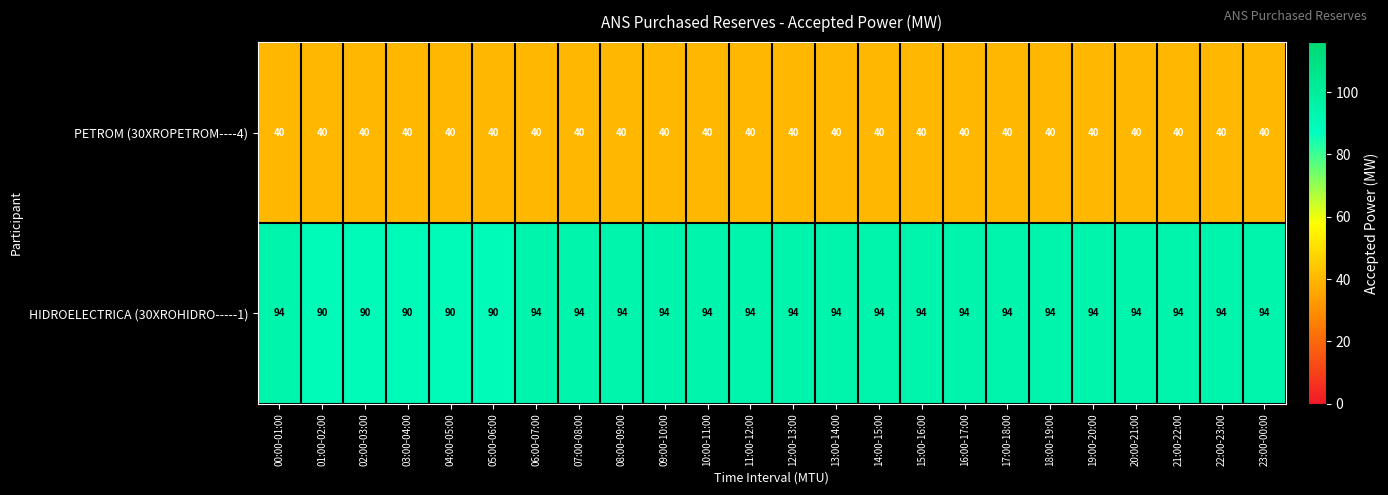

The value of HIDROELECTRICA (30XROHIDRO-----1) at 23:00-00:00 is 94. True or false?

True